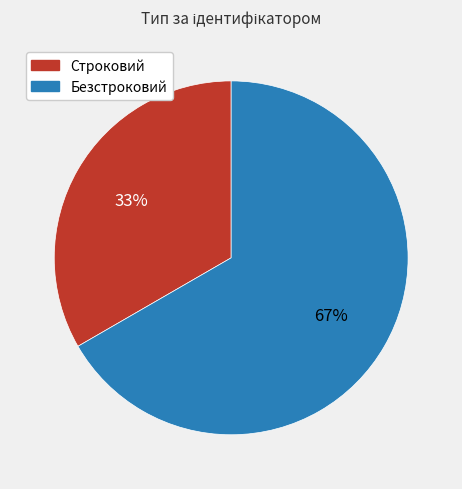

Which has a higher value, Строковий or Безстроковий?

Безстроковий